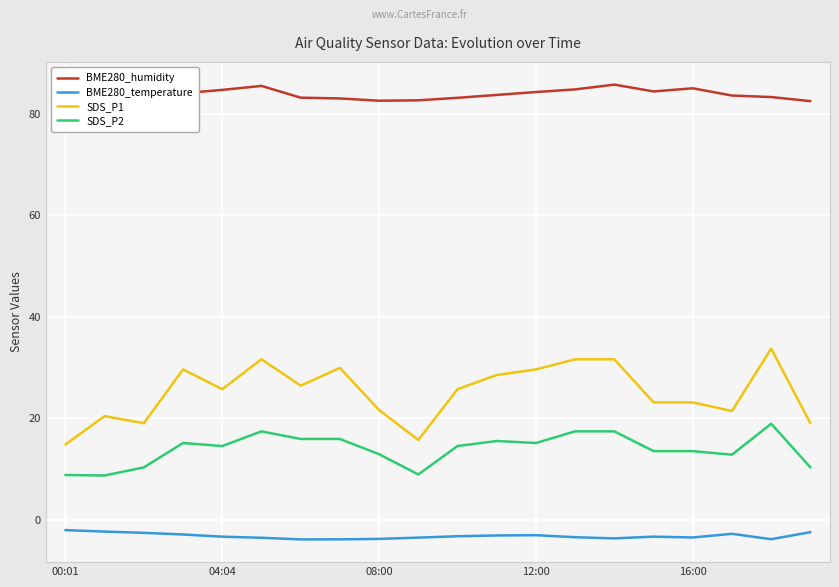

True or false: SDS_P1 and SDS_P2 cross at least once.

False